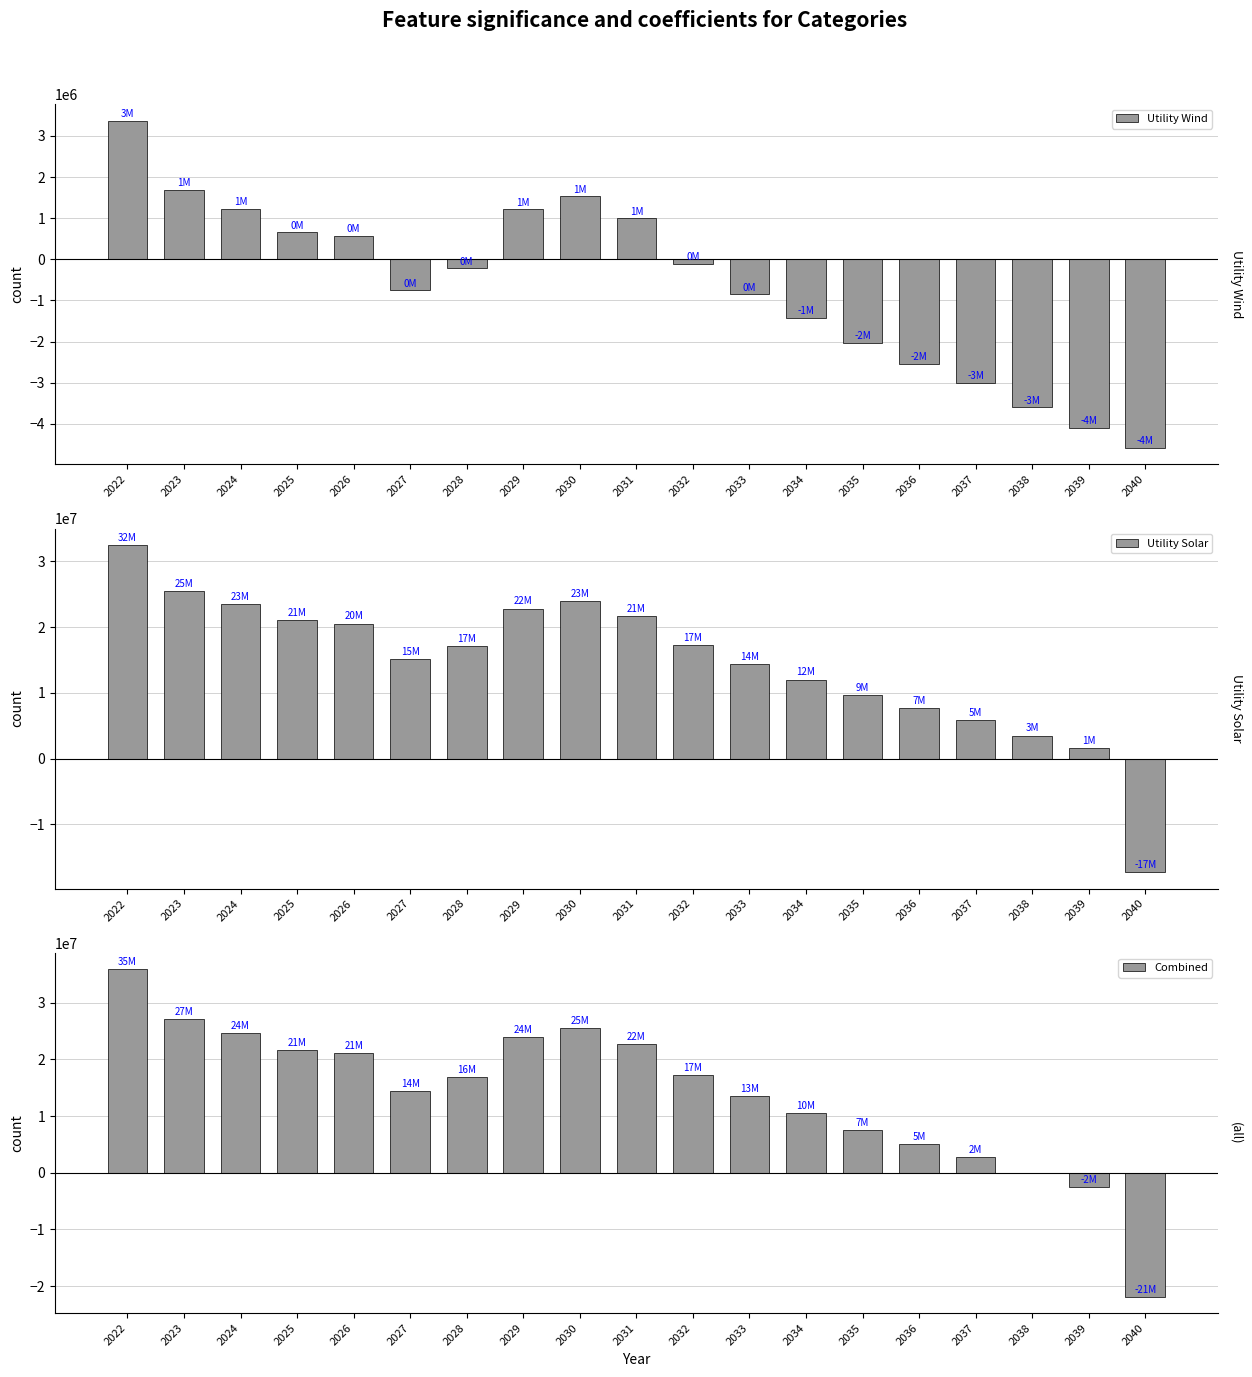

Reading left to right, transcribe all the data shown in this chart.

Utility Wind: 3376103.4	1695757.1	1232790.9	663682.3	571011.5	-746067.1	-220024.2	1221491.7	1535455.4	1006021.8	-108939.7	-843611.7	-1422372.0	-2029138.5	-2533112.3	-2997949.6	-3601485.1	-4096491.7	-4580691.9
Utility Solar: 32476195.8	25438775.4	23426852.9	21004470.5	20525949.7	15141538.6	17164833.4	22802148.7	23928411.3	21727767.2	17258550.7	14313346.4	12000845.7	9603215.9	7623300.7	5812217.8	3492682.2	1606015.0	-17297249.0
Combined: 35852299.2	27134532.6	24659643.7	21668152.8	21096961.3	14395471.5	16944809.2	24023640.3	25463866.6	22733789.0	17149611.1	13469734.7	10578473.7	7574077.4	5090188.4	2814268.2	-108802.9	-2490476.7	-21877940.8